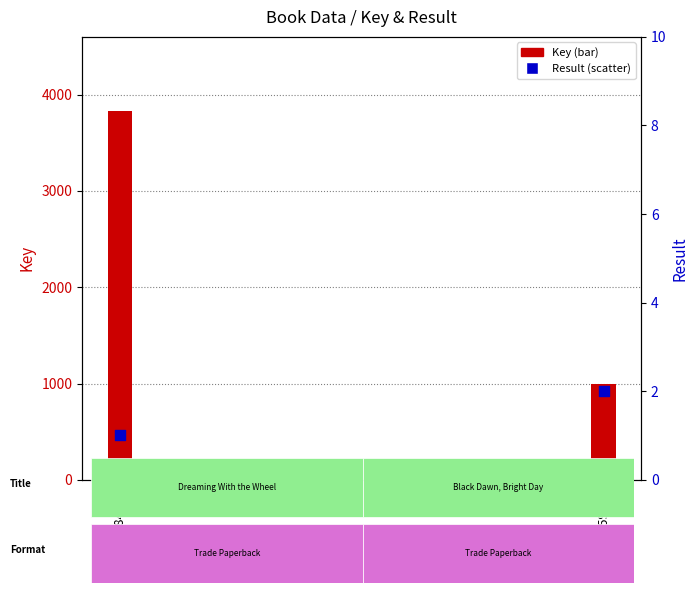

Which series has the largest Y range (max minus min)?

Key